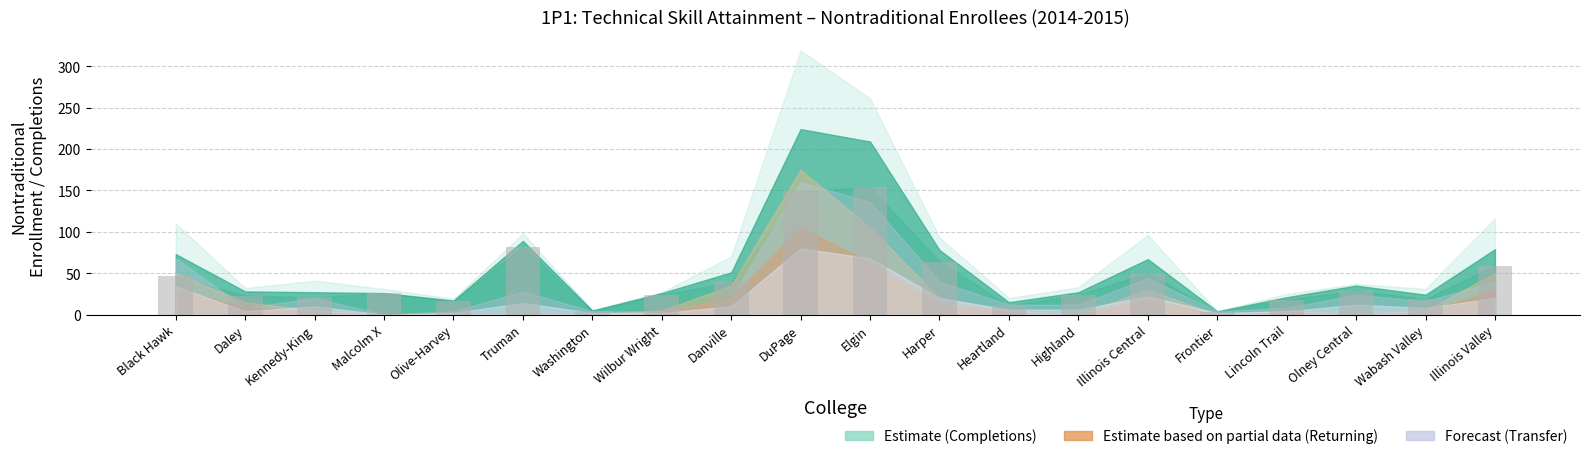

Is it true that the value at Wabash Valley is 30?

False